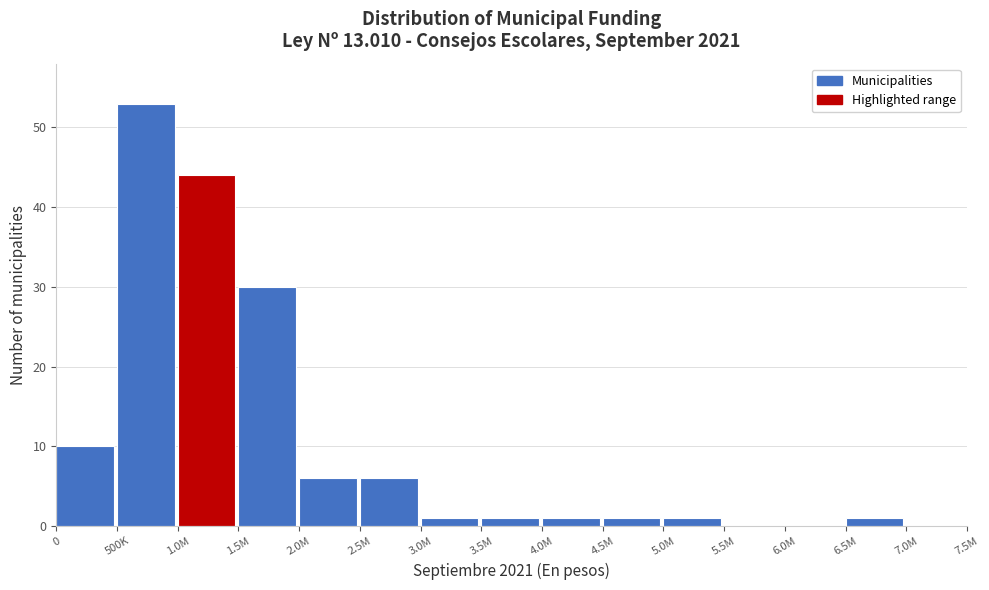

Reading left to right, transcribe all the data shown in this chart.

0=10	500K=53	1.0M=44	1.5M=30	2.0M=6	2.5M=6	3.0M=1	3.5M=1	4.0M=1	4.5M=1	5.0M=1	5.5M=0	6.0M=0	6.5M=1	7.0M=0